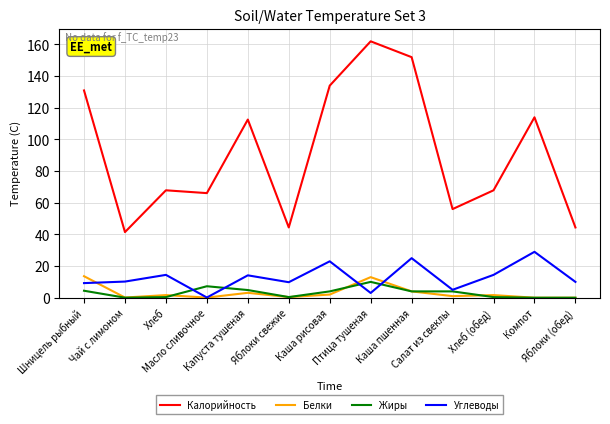

True or false: Жиры and Калорийность intersect in this chart.

False